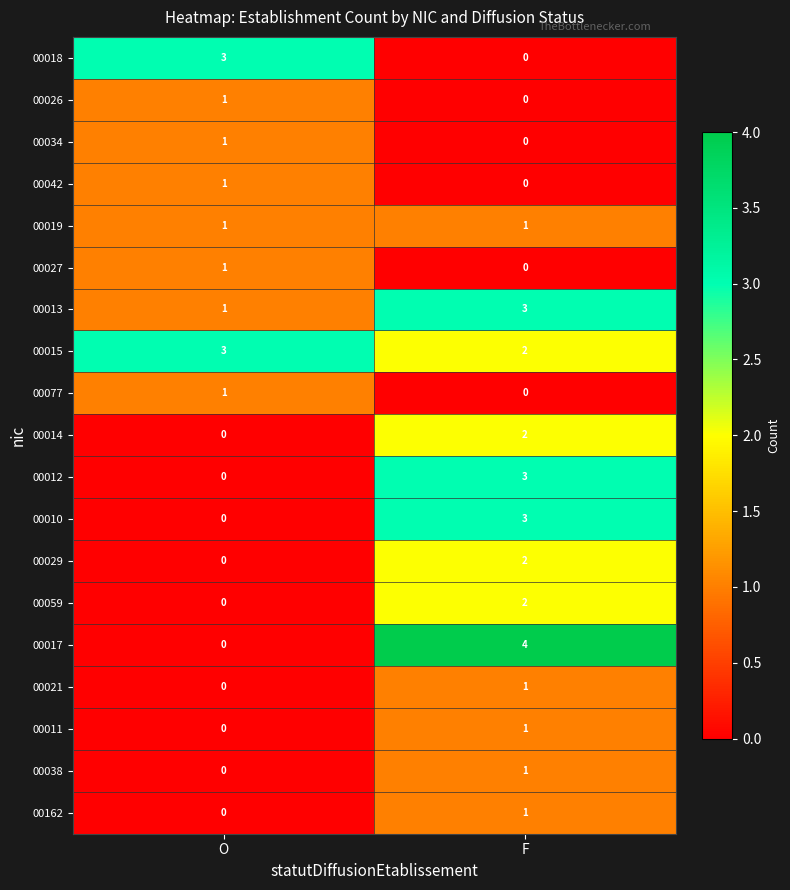

What is the highest value of the 00015 series?

3